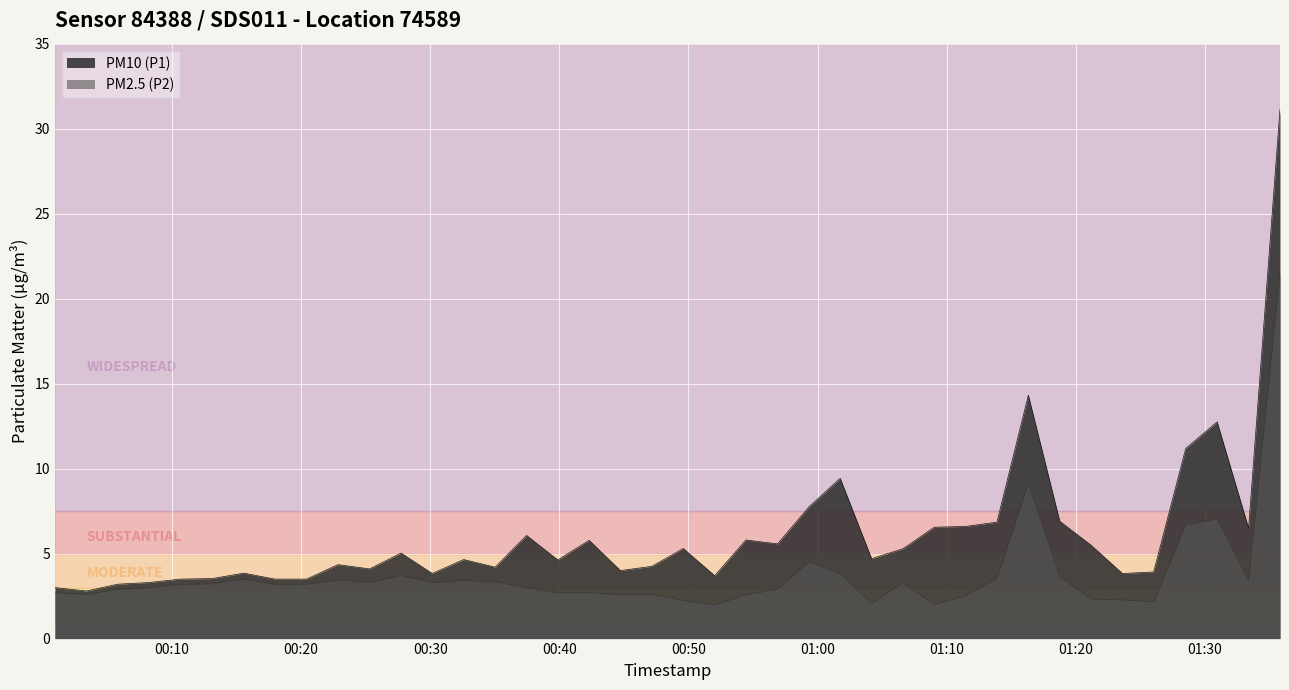

What is the difference between the second highest and minimum values in the PM2.5 (P2) series?

7.2